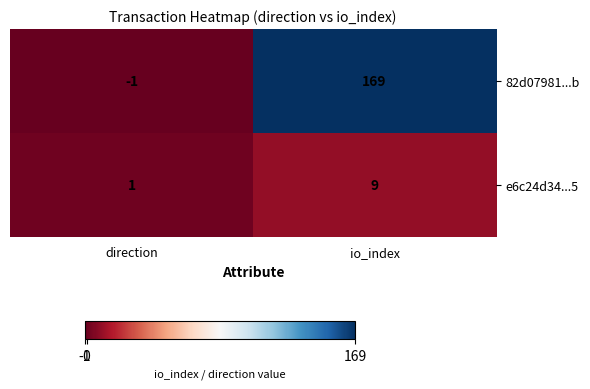

At which label is 82d07981...b closest to 84?

direction